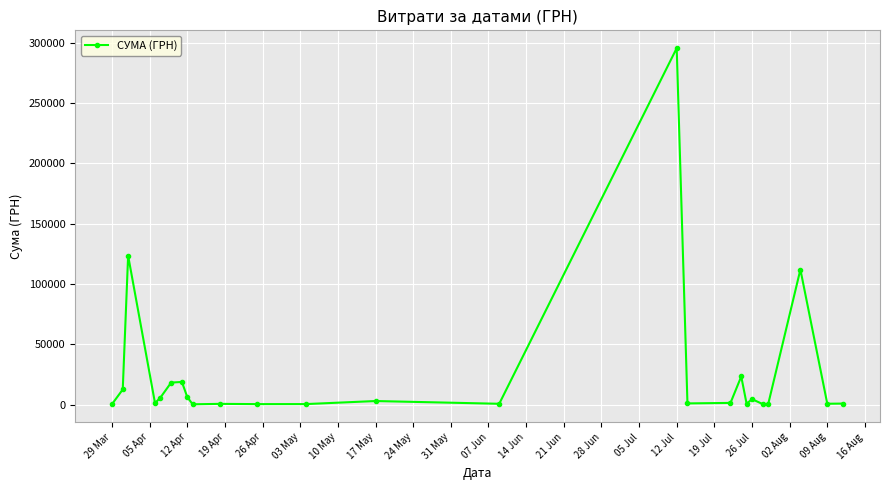

What is the difference between the maximum and minimum values?

295540.8